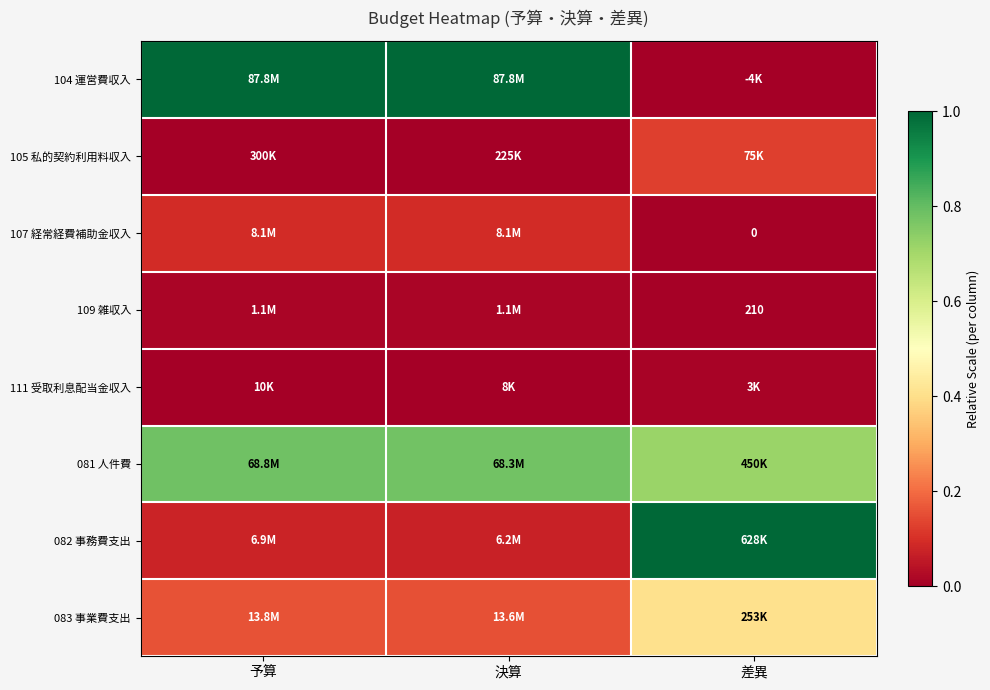

At which label is 109 雑収入 closest to 0?

差異